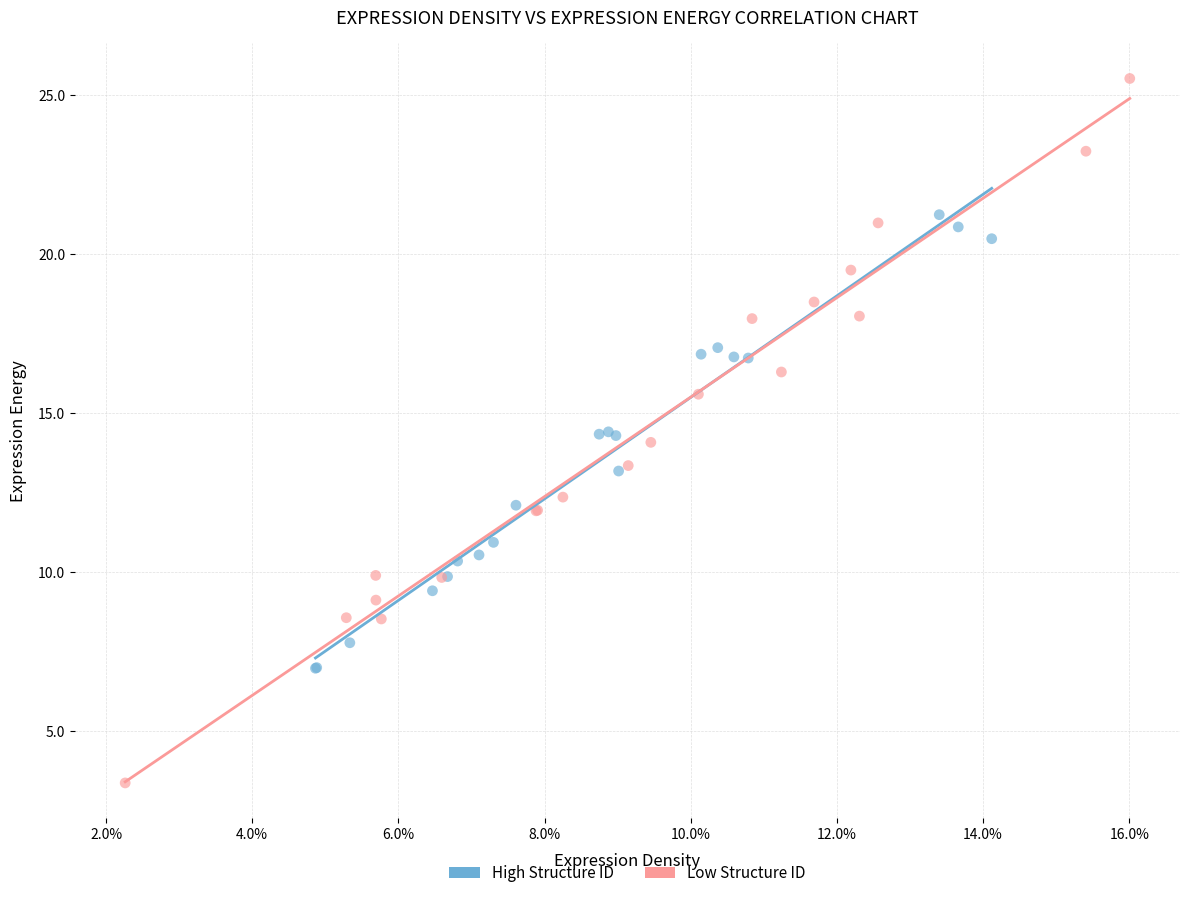

Which series reaches the maximum Y coordinate?

Low Structure ID